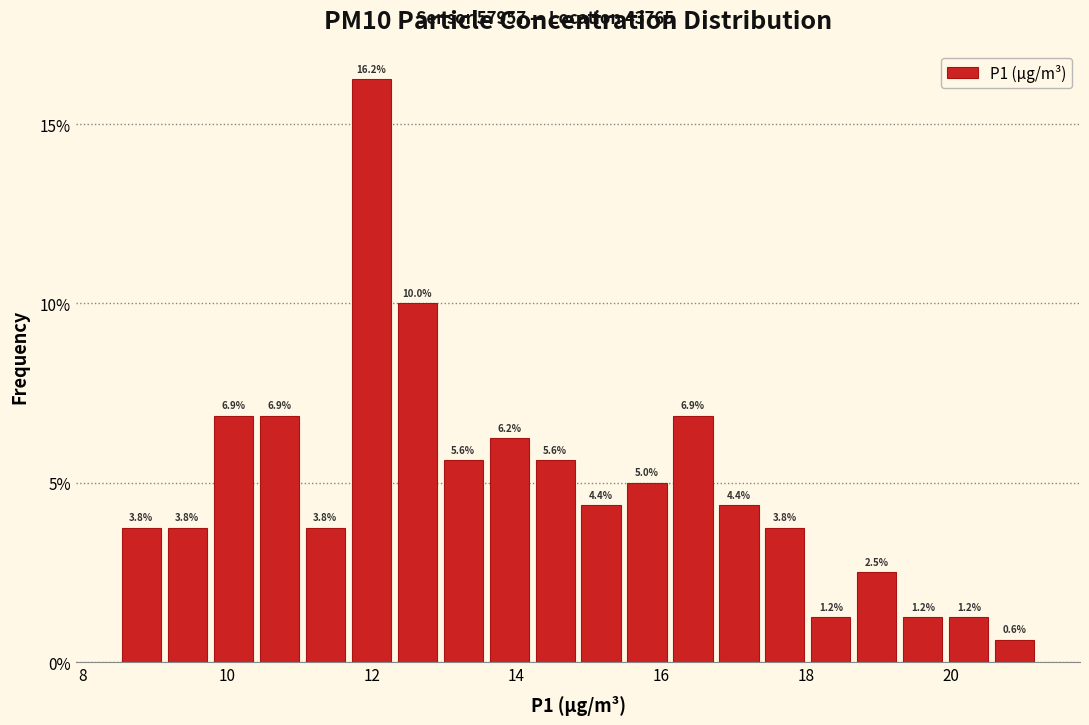

Read against the x-axis, roughly where is the centre of the tallest bar?

12.0